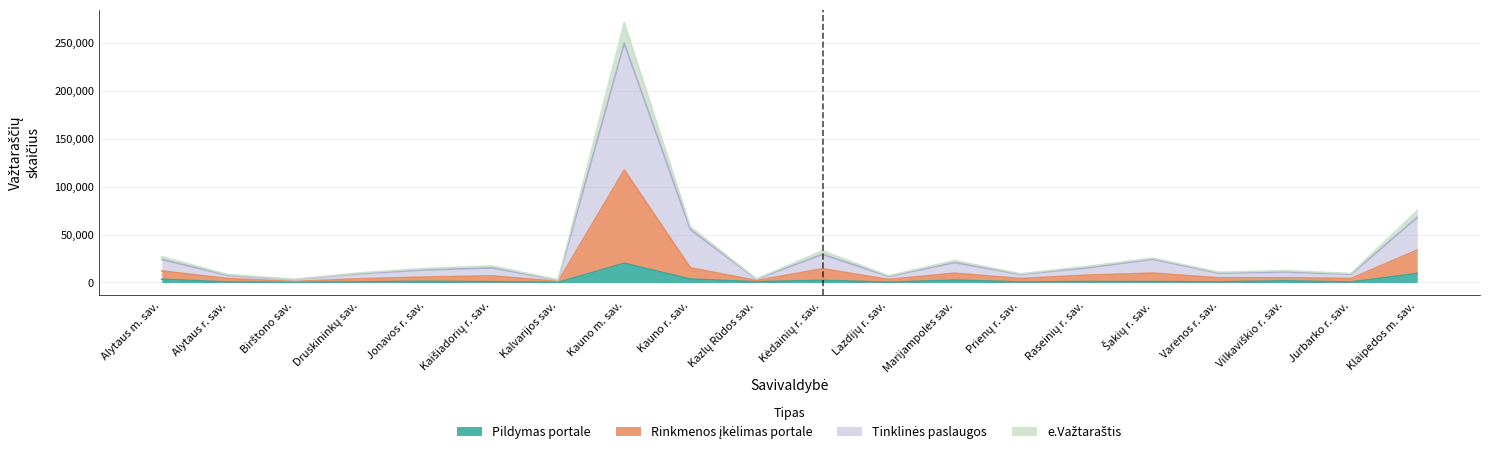

How many interior local valleys does the e.Važtaraštis series have?

7